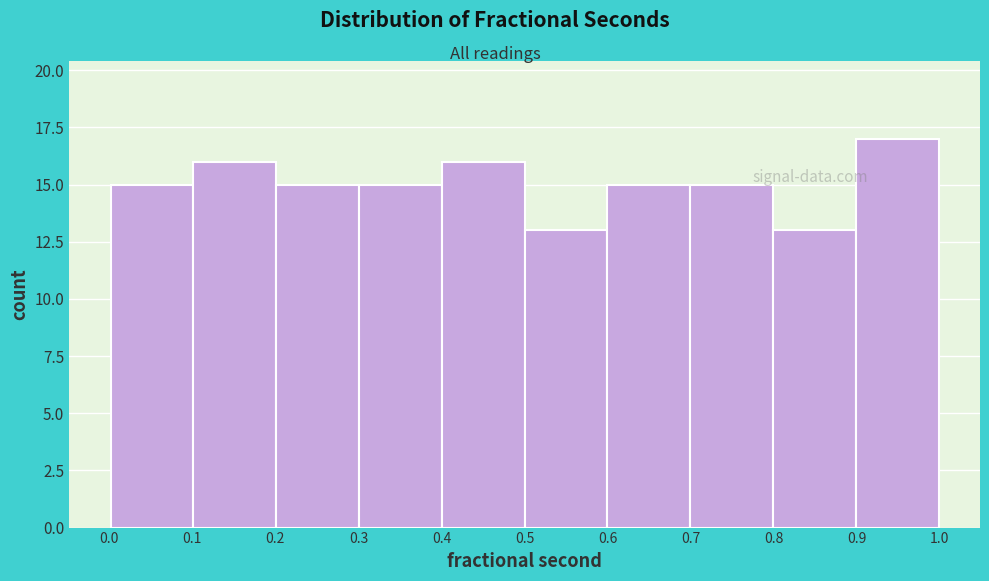

Reading left to right, list every bar in this chart as the range it spans on the x-axis followed by its height. Neither the bar edges nor the heights are printed on the chart, so give them approximately, as read against the axes.

0.0 to 0.1: 15
0.1 to 0.2: 16
0.2 to 0.3: 15
0.3 to 0.4: 15
0.4 to 0.5: 16
0.5 to 0.6: 13
0.6 to 0.7: 15
0.7 to 0.8: 15
0.8 to 0.9: 13
0.9 to 1.0: 17